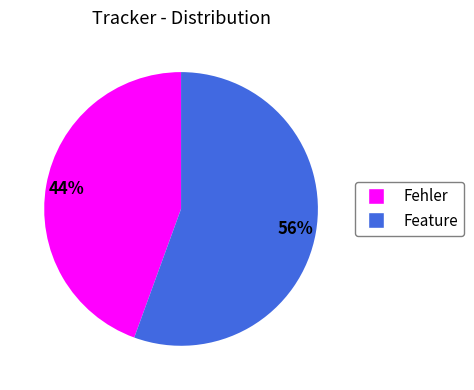

How many segments does this pie chart have?

2